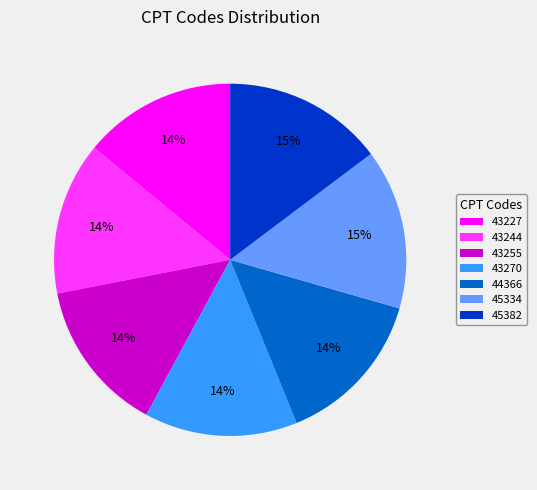

True or false: 45334 accounts for 15% of the total.

True